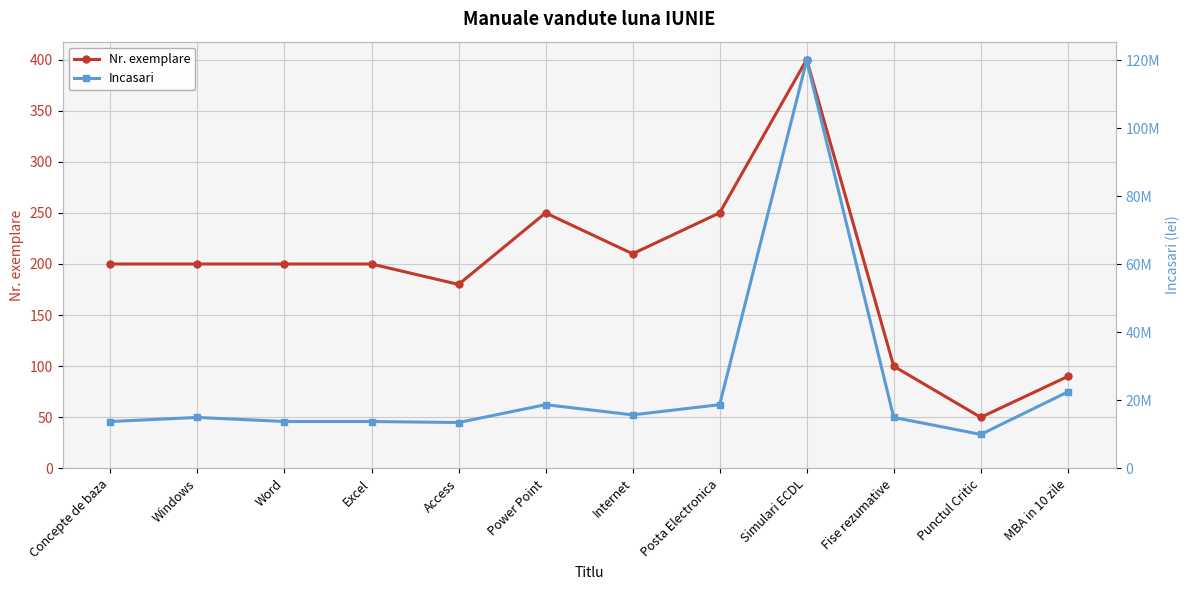

What is the difference between the Nr. exemplare values at Punctul Critic and Concepte de baza?

150